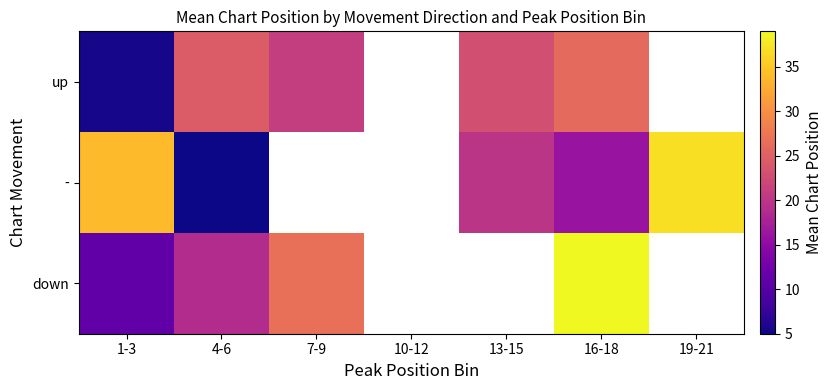

What is the difference between the highest and lowest values at 16-18?

23.0